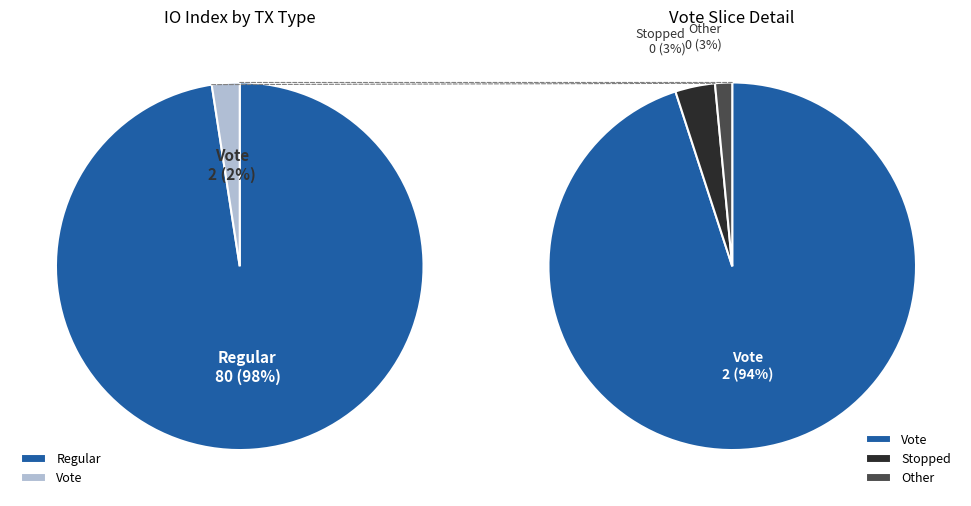

To the nearest percent, what percentage of the pie is Vote?

2%